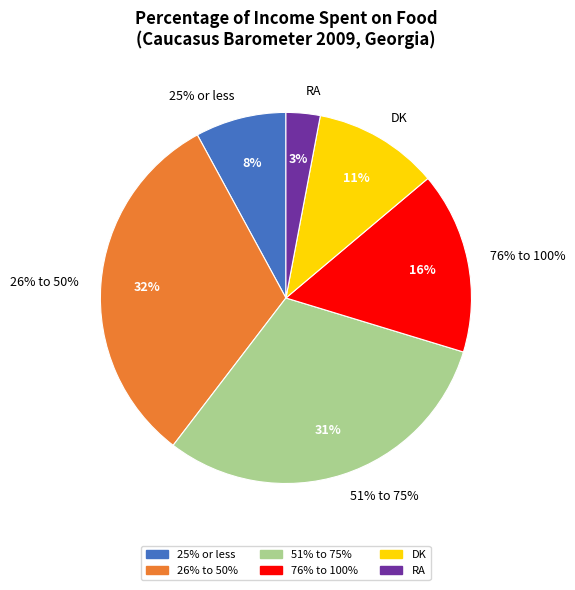

How much of the chart is everything except 76% to 100%?

84.2%